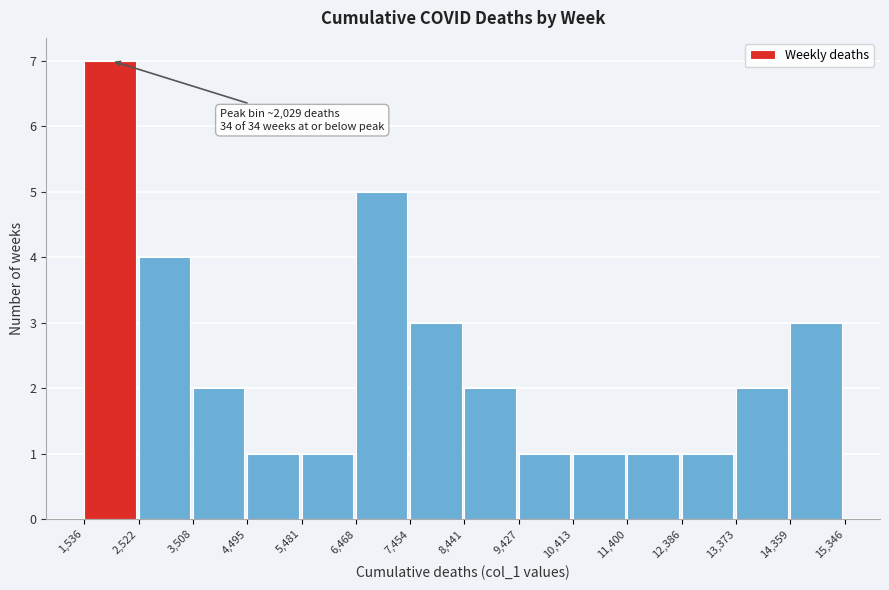

Over which range of the x-axis is the bar tallest?

1,536 to 2,522